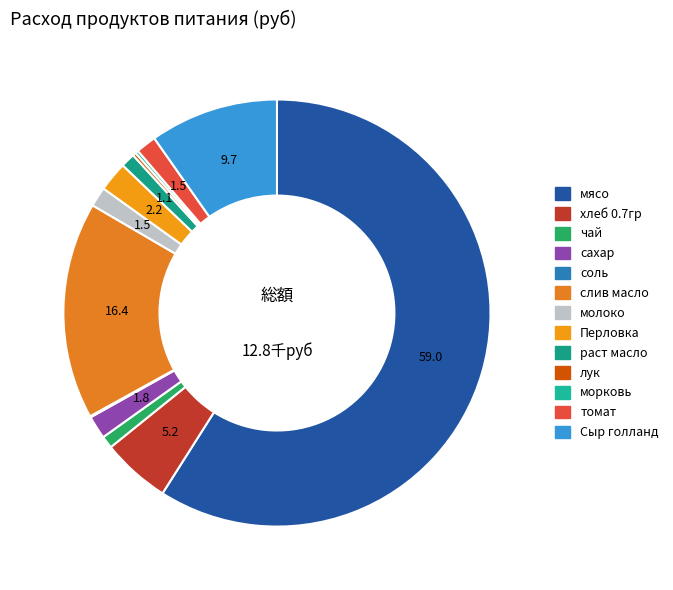

Do Сыр голланд and хлеб 0.7гр together represent more than half of the pie?

No